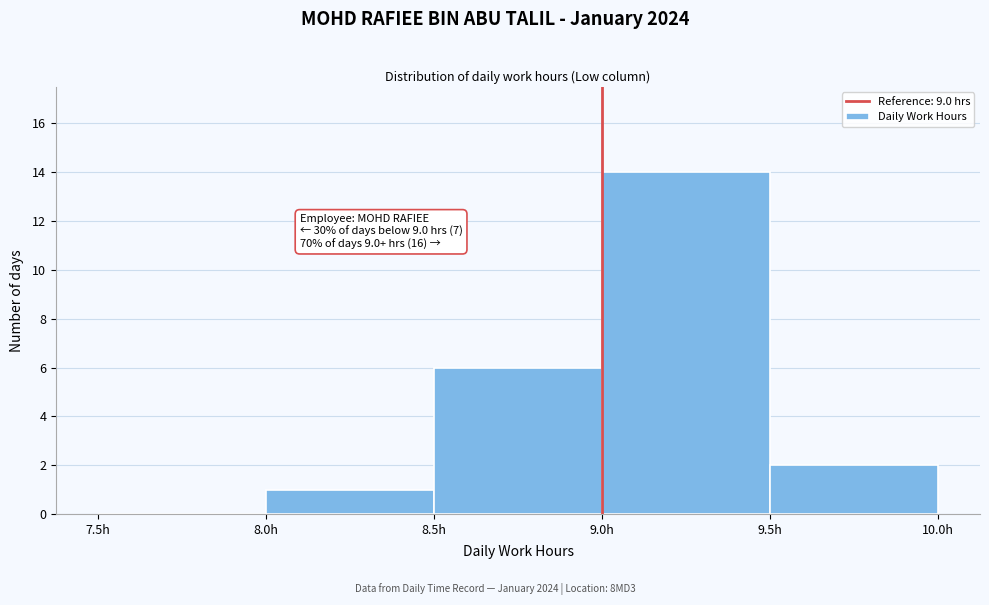

Which range on the x-axis has the tallest bar?

9.0 to 9.5